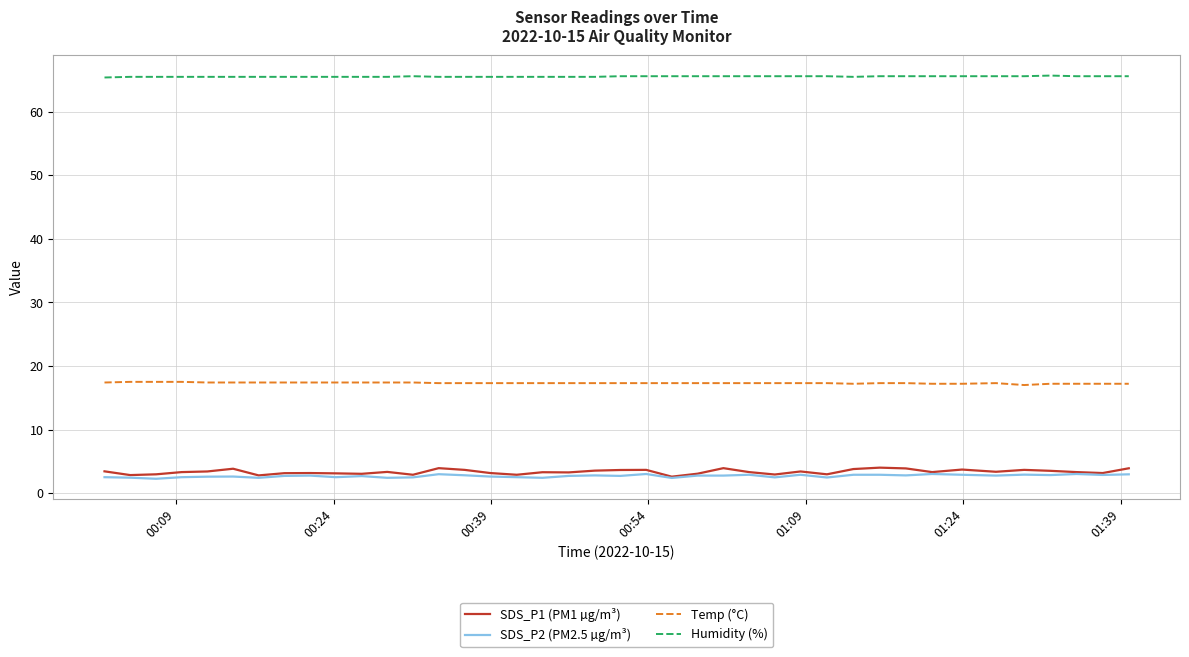

Which series has the widest spread of values?

SDS_P1 (PM1 µg/m³)